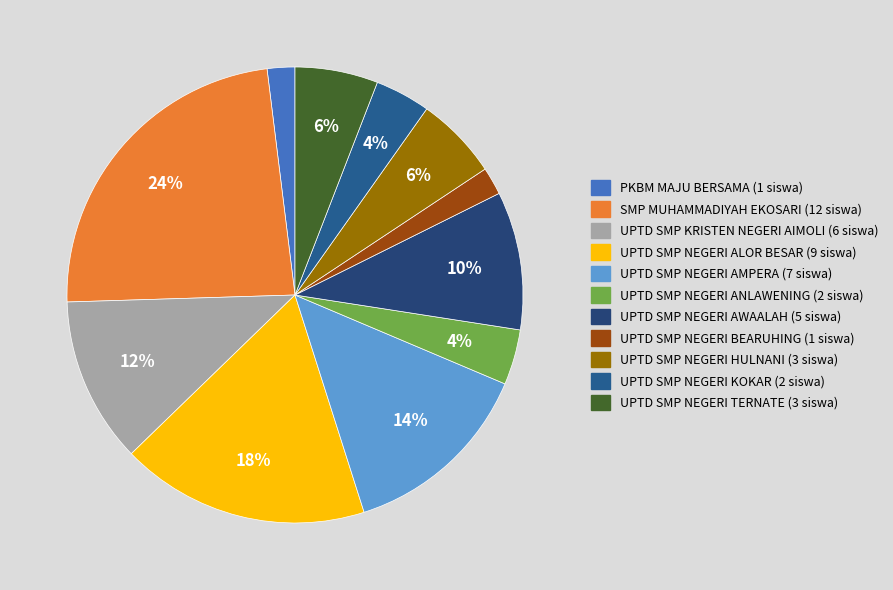

Do UPTD SMP NEGERI HULNANI (3 siswa) and PKBM MAJU BERSAMA (1 siswa) together represent more than half of the pie?

No